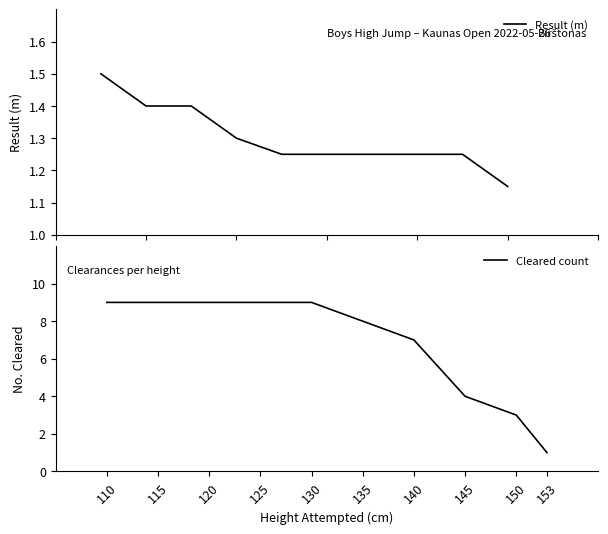

The Cleared count series shows 5 at 130. True or false?

False